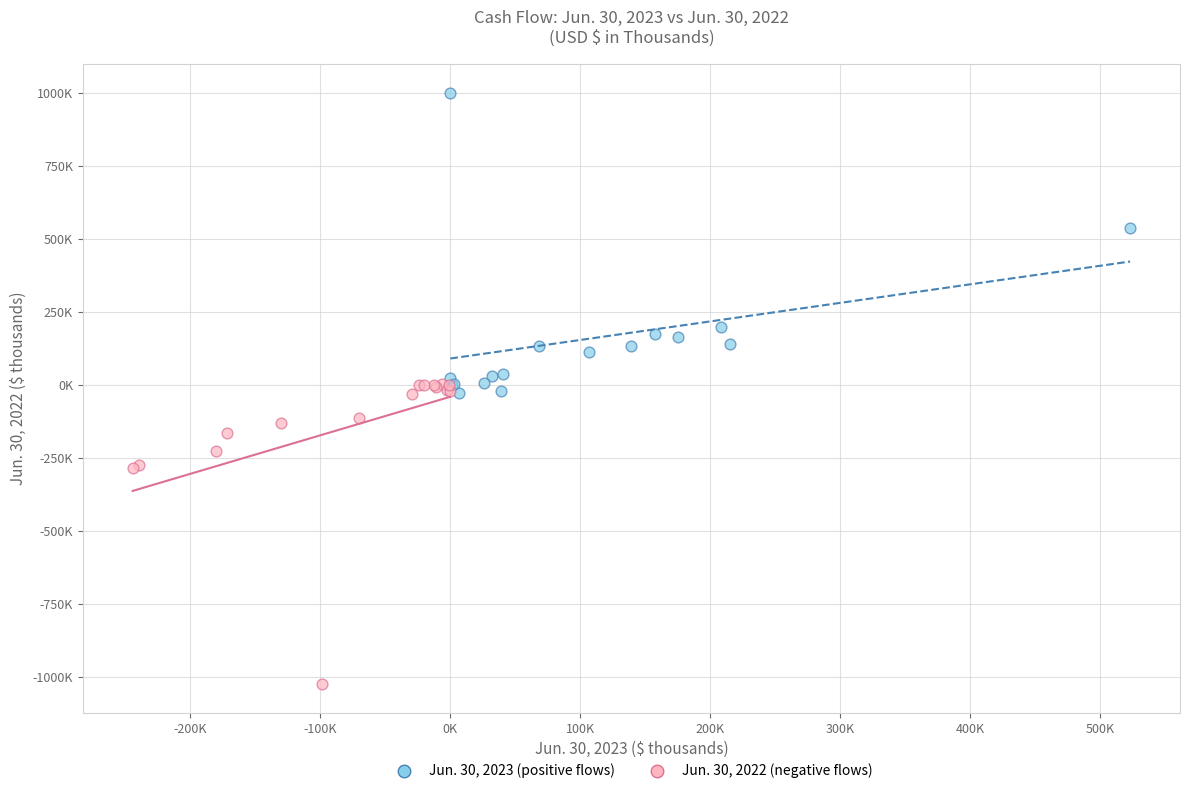

What are all the series names shown in the legend?

Jun. 30, 2023 (positive flows), Jun. 30, 2022 (negative flows)